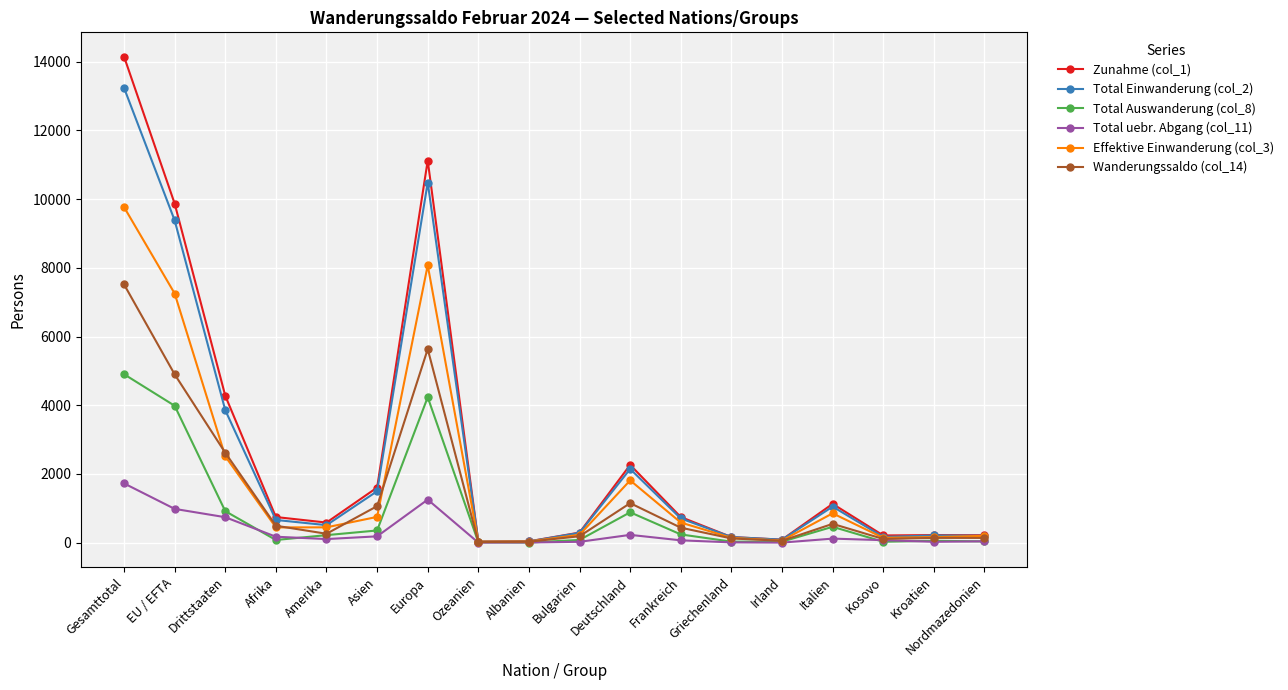

What is the total value across all series at EU / EFTA?

36367